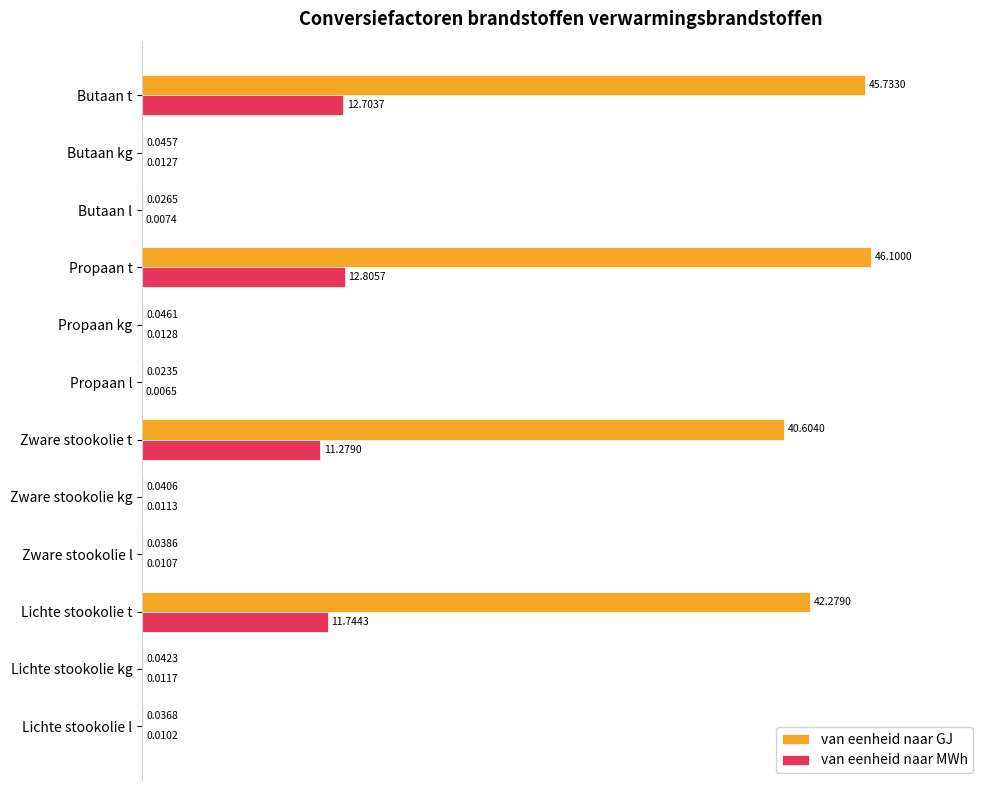

What is the sum of all van eenheid naar MWh values?

105.5